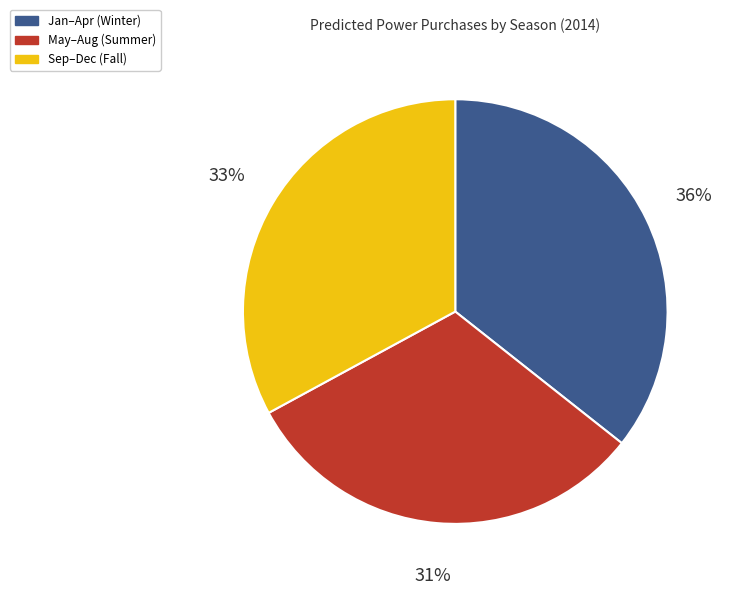

Is it true that Sep–Dec (Fall) is 21% of the pie?

False